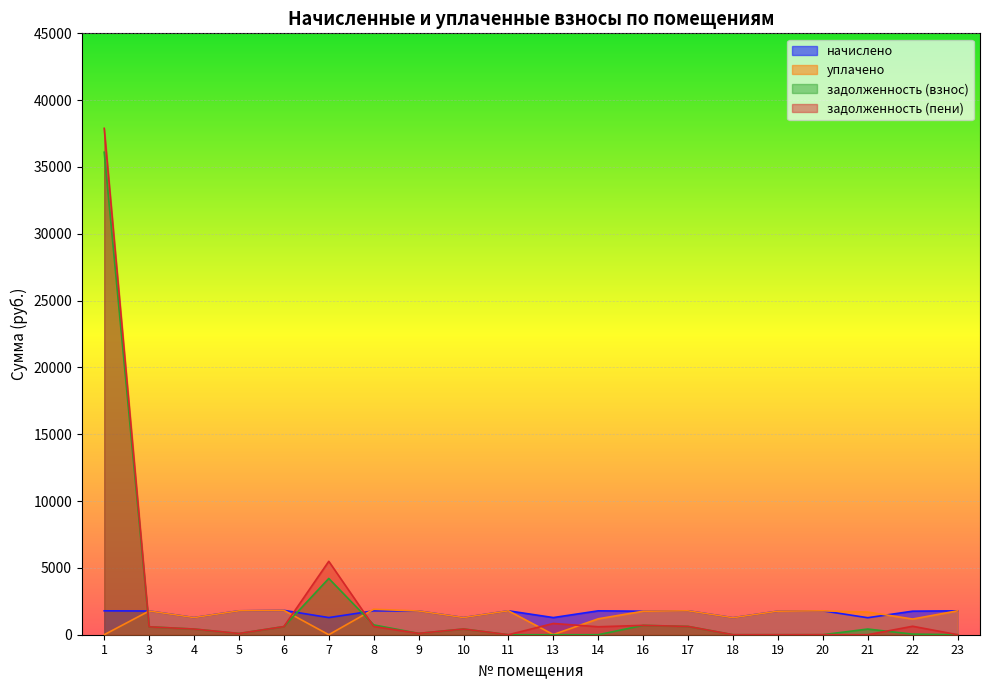

How many lines are shown in the chart?

4